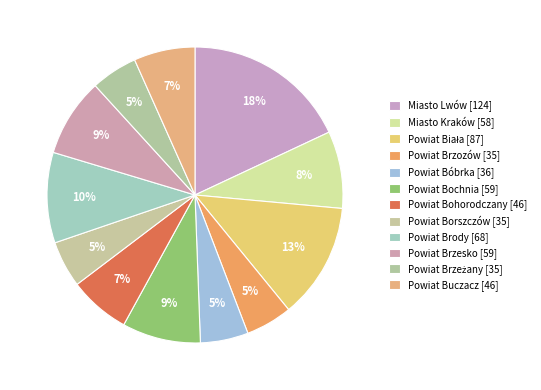

Count the number of slices in the pie.

12